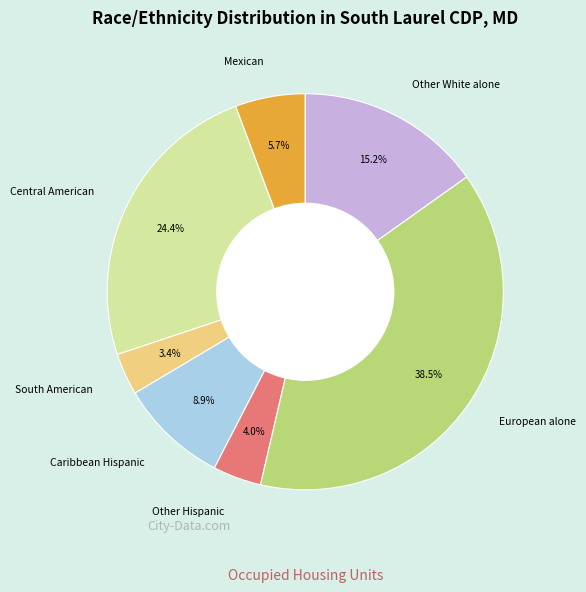

Does any single category account for the majority?

No